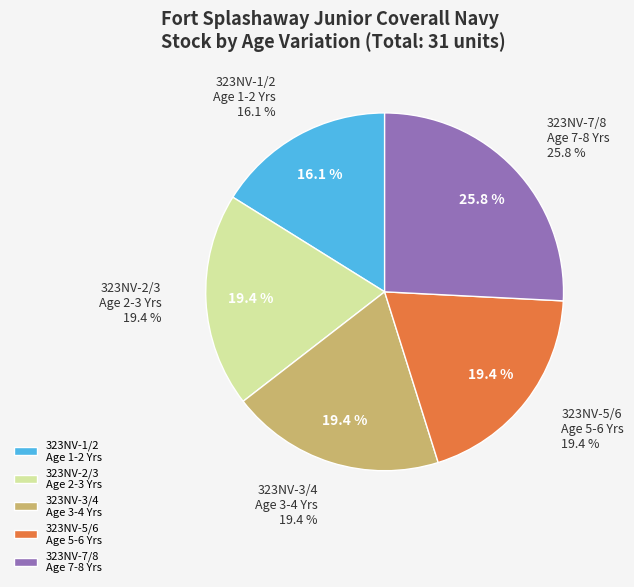

What is the ratio of the value at 323NV-3/4
Age 3-4 Years to the value at 323NV-2/3
Age 2-3 Years?

1.0